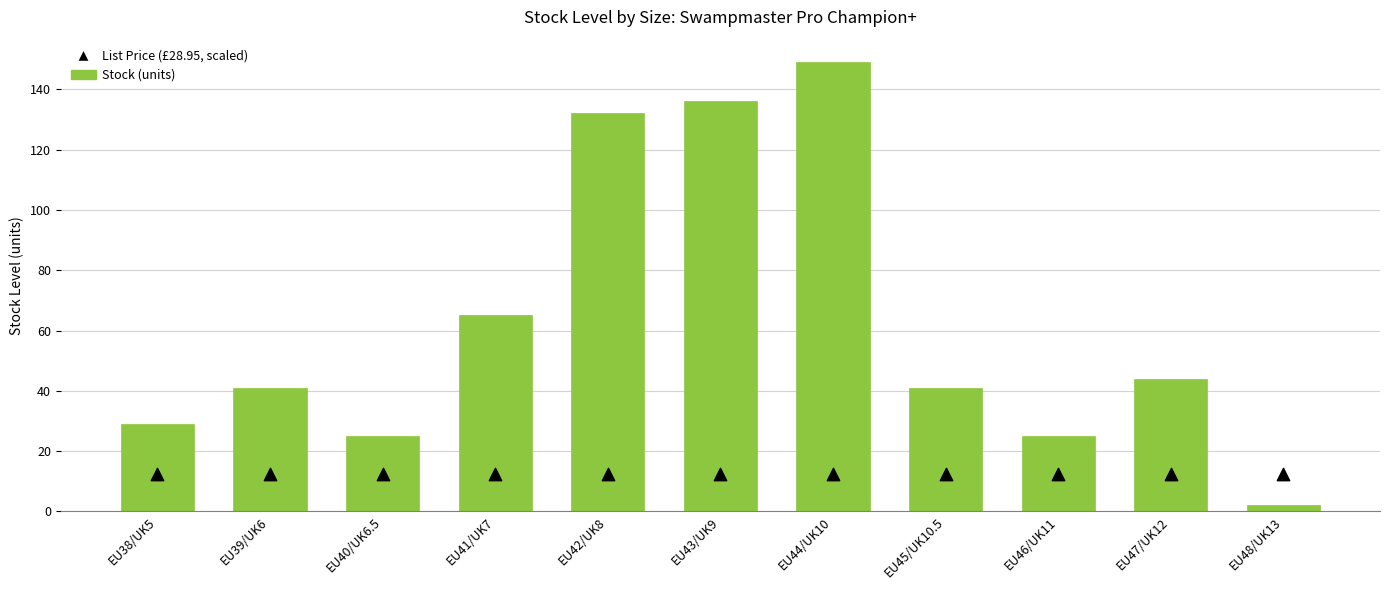

Which series contains the lowest Y value?

Stock (units)